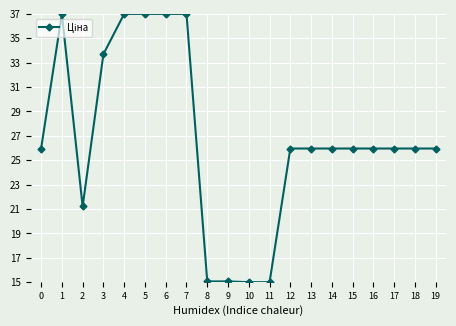

At which category does the data reach its first local peak?

1